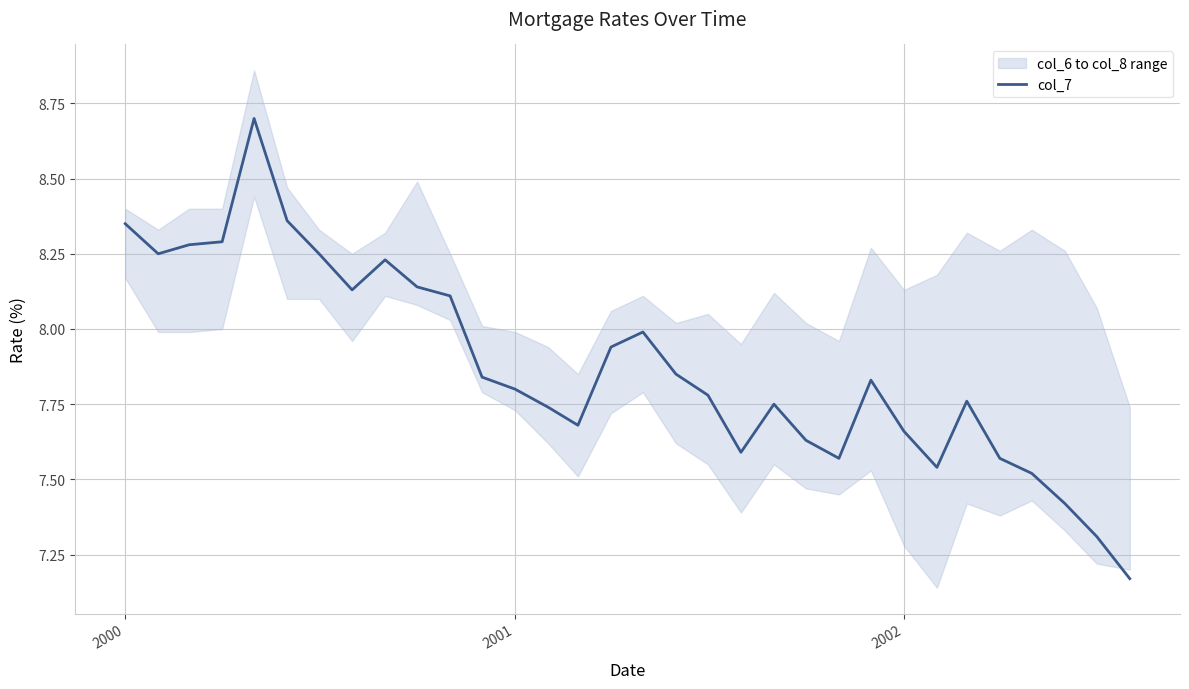

What is the maximum value for col_7?

8.7